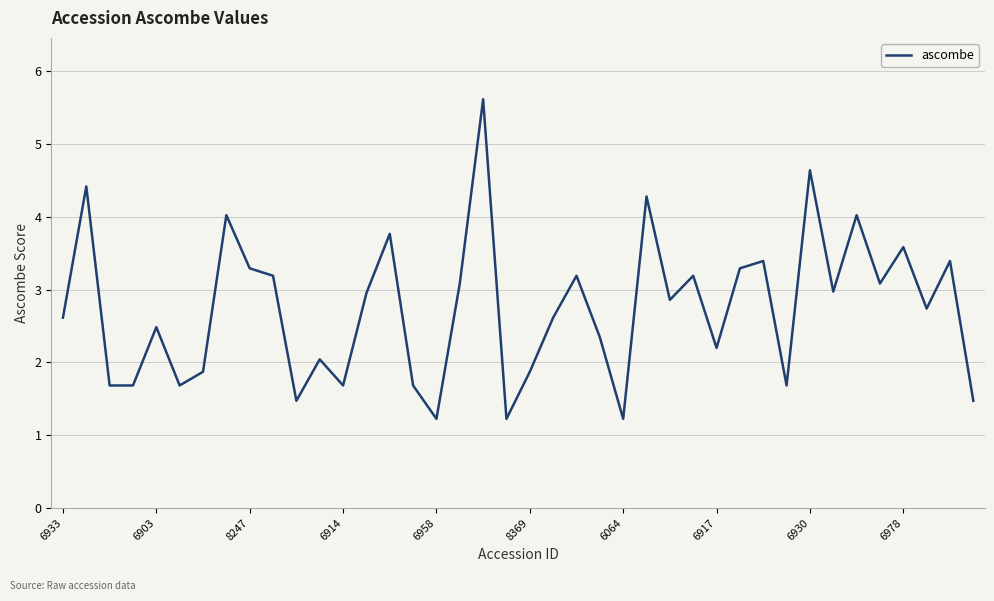

What is the minimum value shown in the chart?

1.2